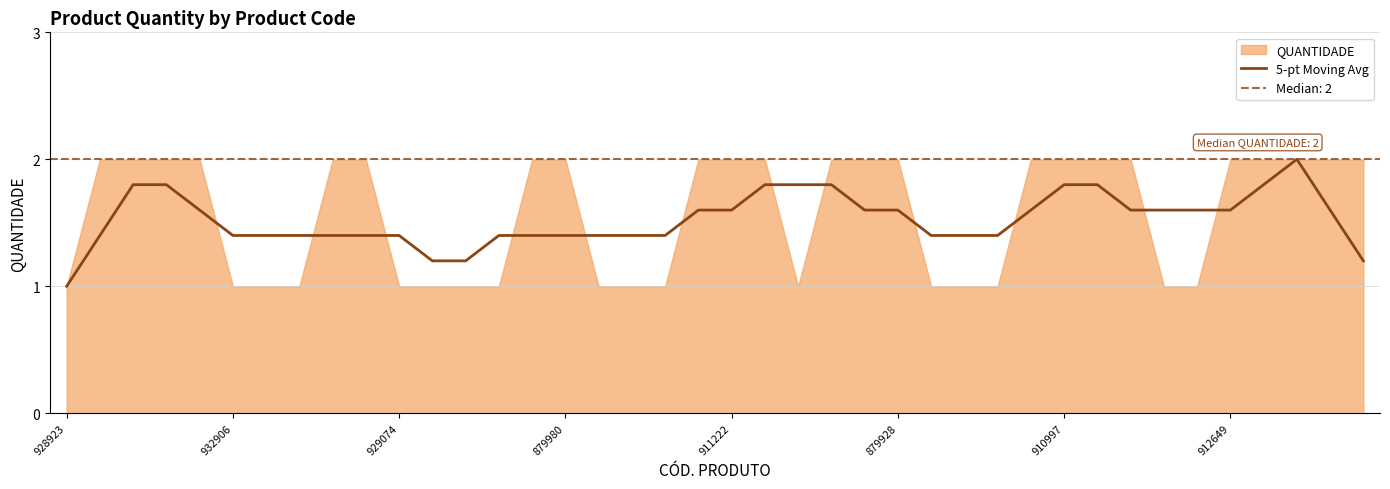

At which label is the value closest to 1?

928923